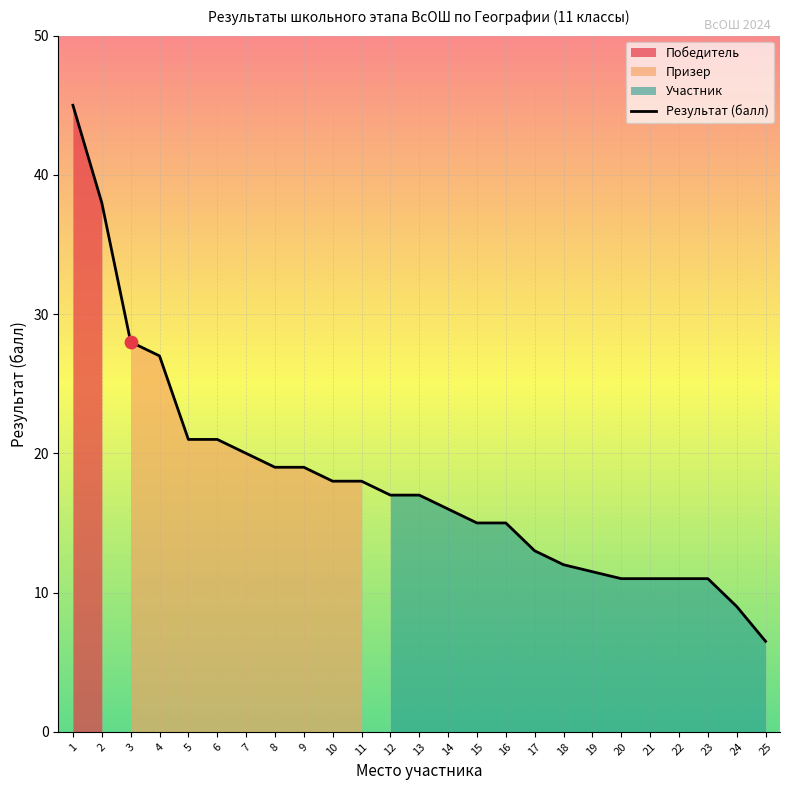

What is the change in value from 11 to 15?

-3.0